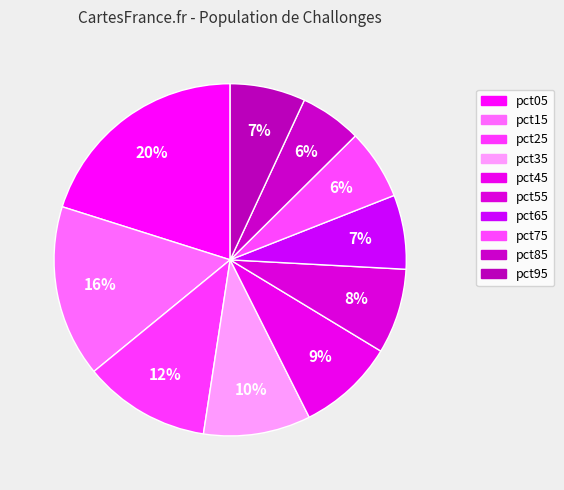

Which slice is the smallest?

pct85